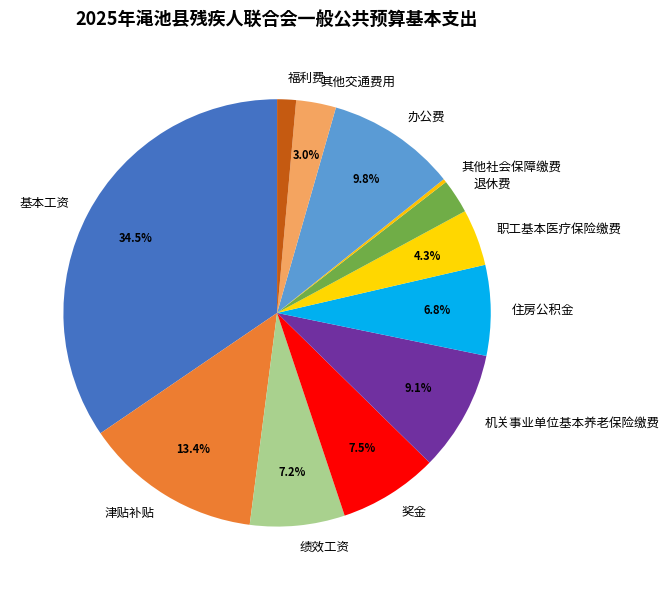

True or false: 绩效工资 accounts for 7% of the total.

True